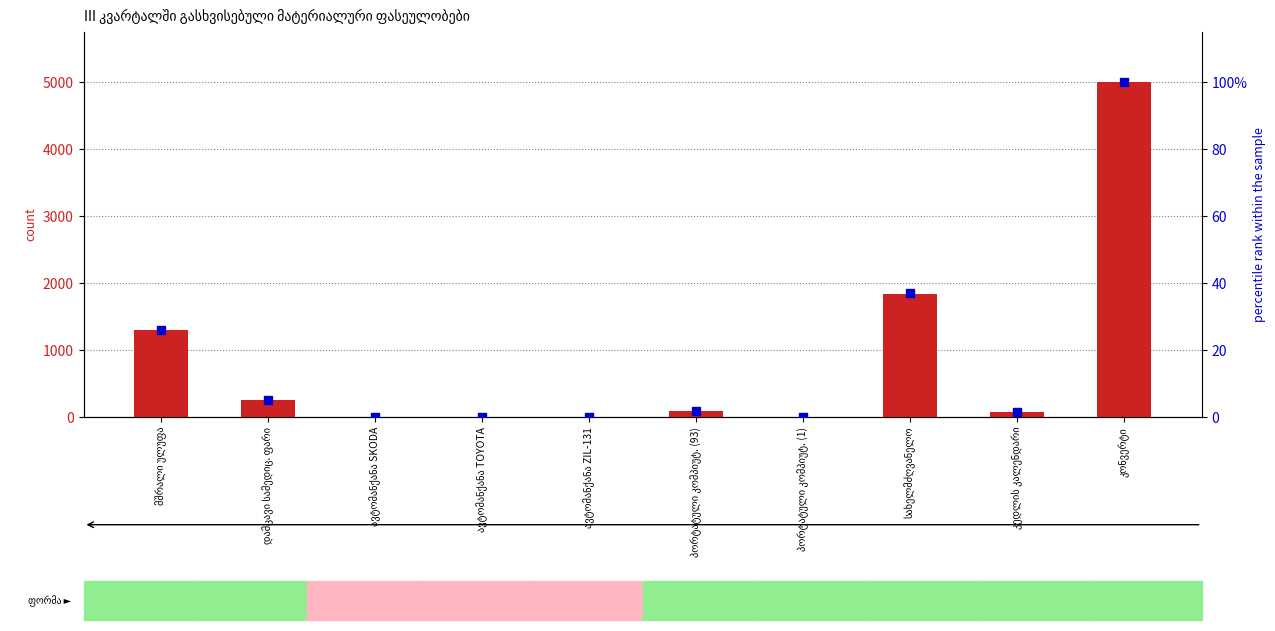

Which series has the largest total across all categories?

count